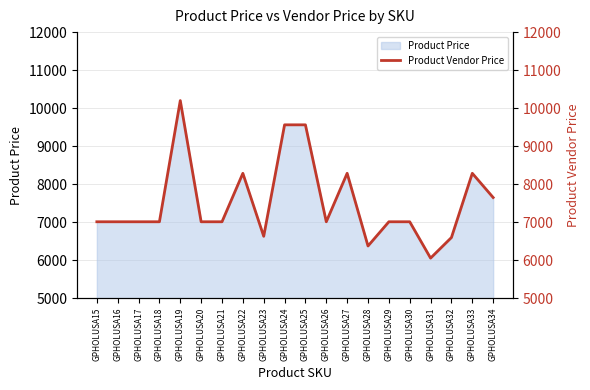

What is the approximate value at GPHOLUSA17, to the nearest 10?

7010